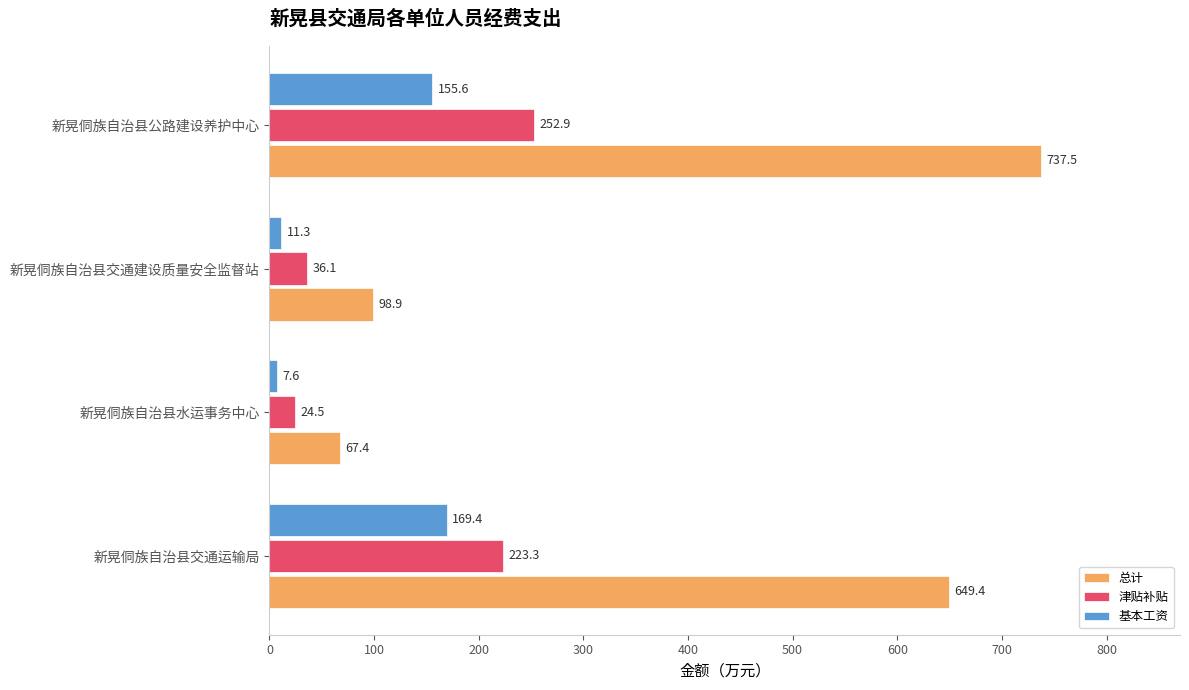

Is the value of 津贴补贴 at 新晃侗族自治县公路建设养护中心 greater than the value of 总计 at 新晃侗族自治县交通运输局?

No